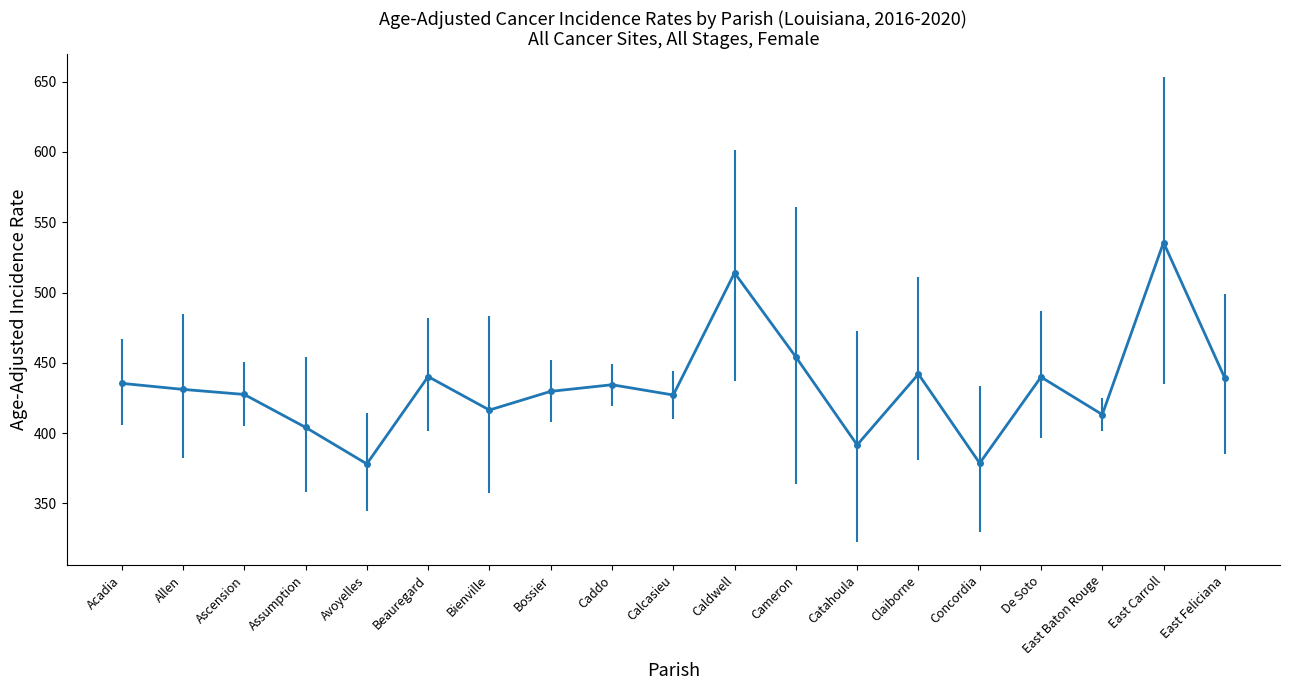

What is the difference between the values at Assumption and East Feliciana?

35.0